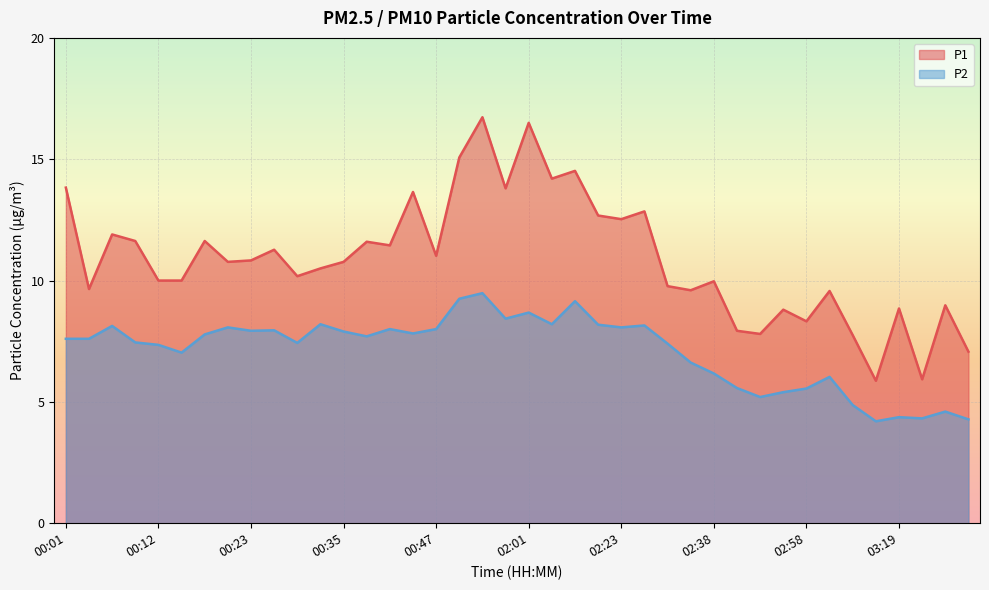

What is the difference between the P1 values at 01:47 and 02:01?

0.2